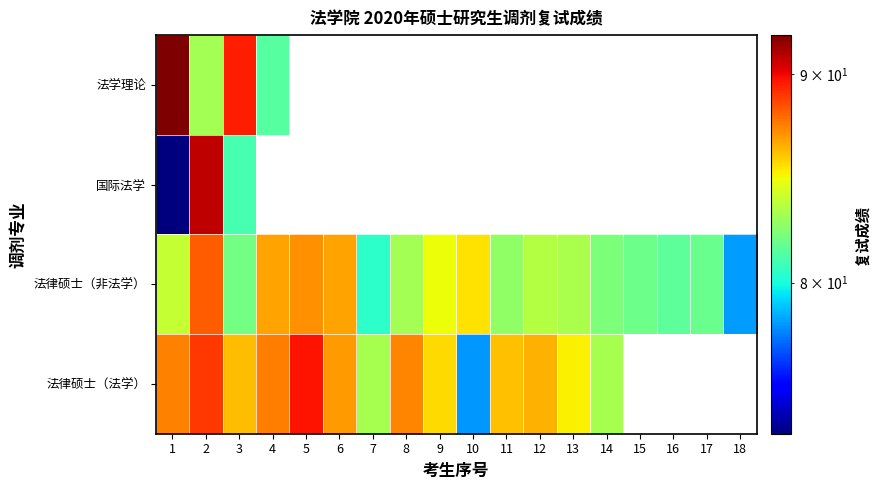

What is the difference between the 法律硕士（非法学） values at 2 and 1?

4.3